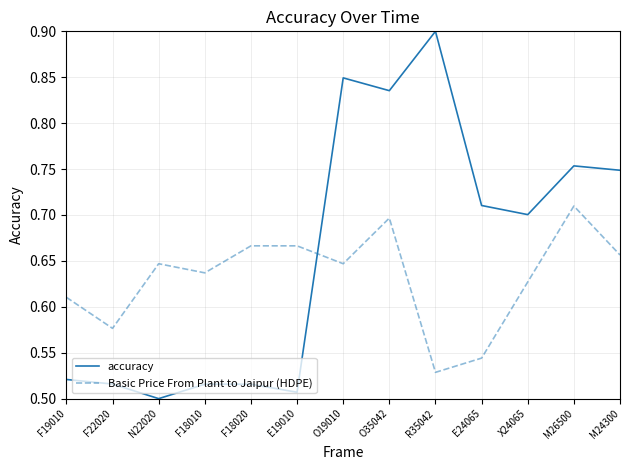

What is the difference between the maximum and minimum values in the Basic Price From Plant to Jaipur (HDPE) series?

0.2